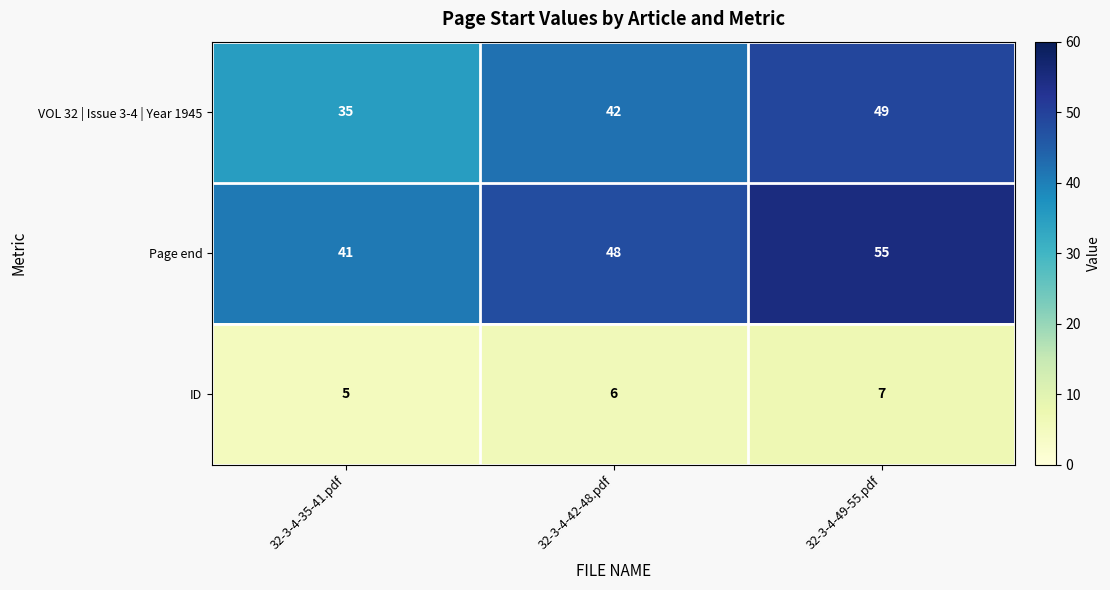

What is the difference between the second highest and minimum values in the VOL 32 | Issue 3-4 | Year 1945 series?

7